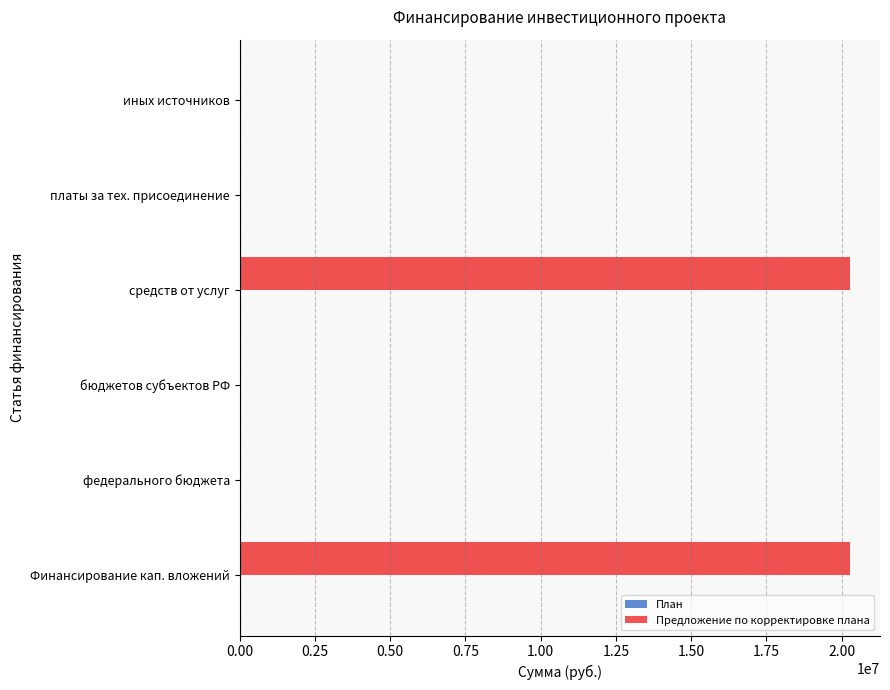

What is the change in value from Финансирование кап. вложений to иных источников?

-20261521